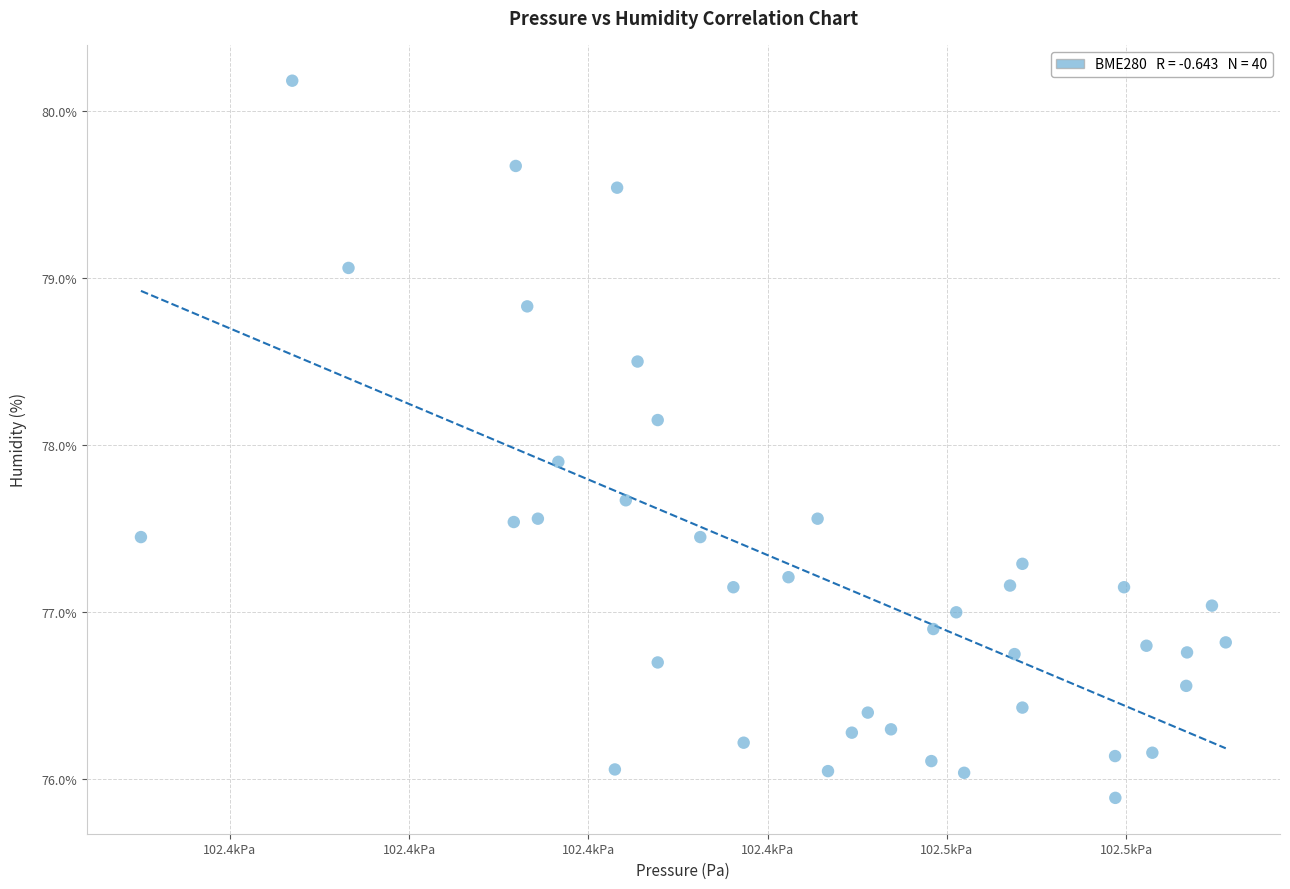

What Y value in the scatter plot is closest to 78?

77.9